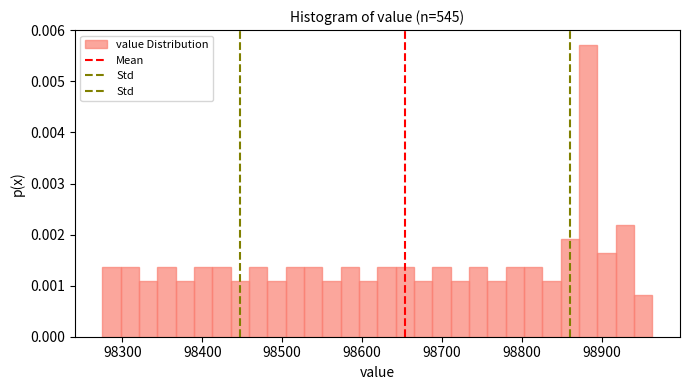

Around what value on the x-axis is the tallest bar? Give the approximate position of its centre, as read against the axis.

98880